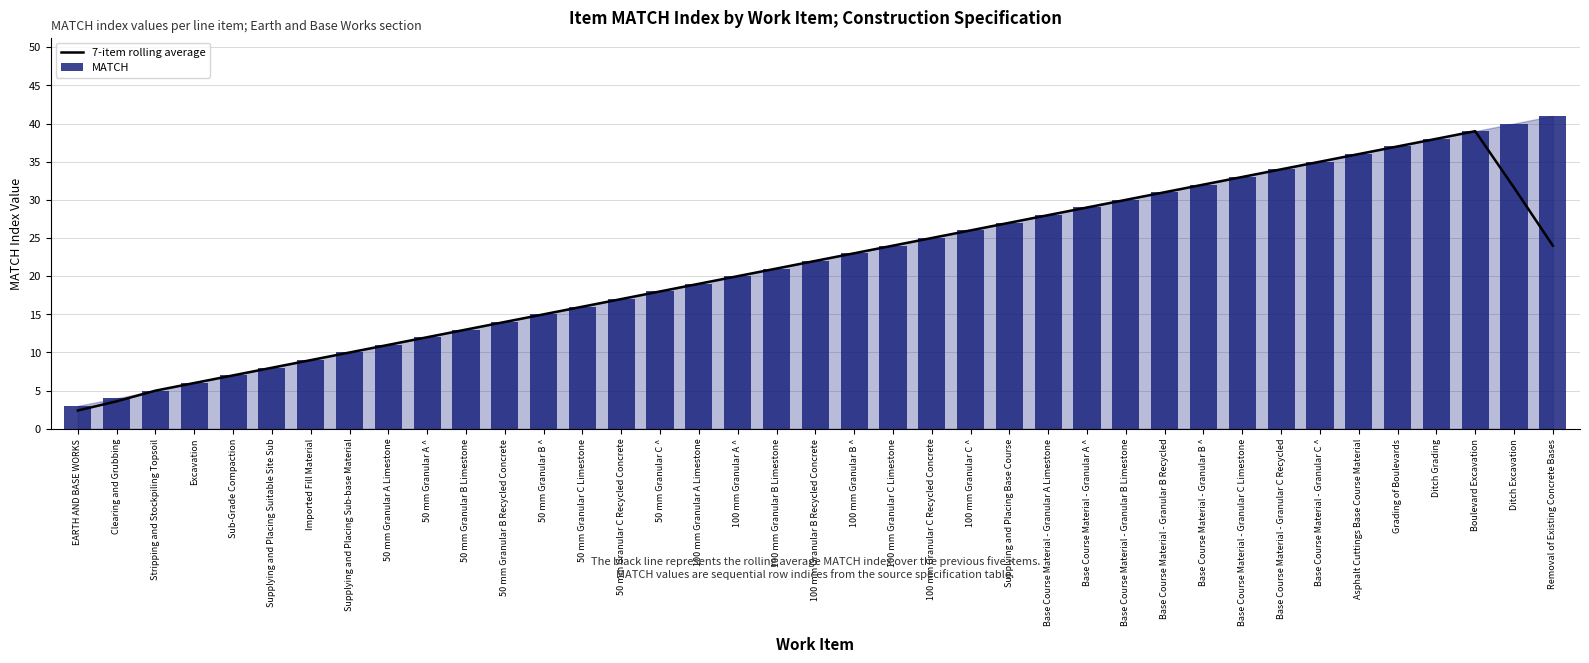

Is the value of MATCH at 100 mm Granular B ^ greater than the value of 7-item rolling average at 50 mm Granular B Limestone?

Yes